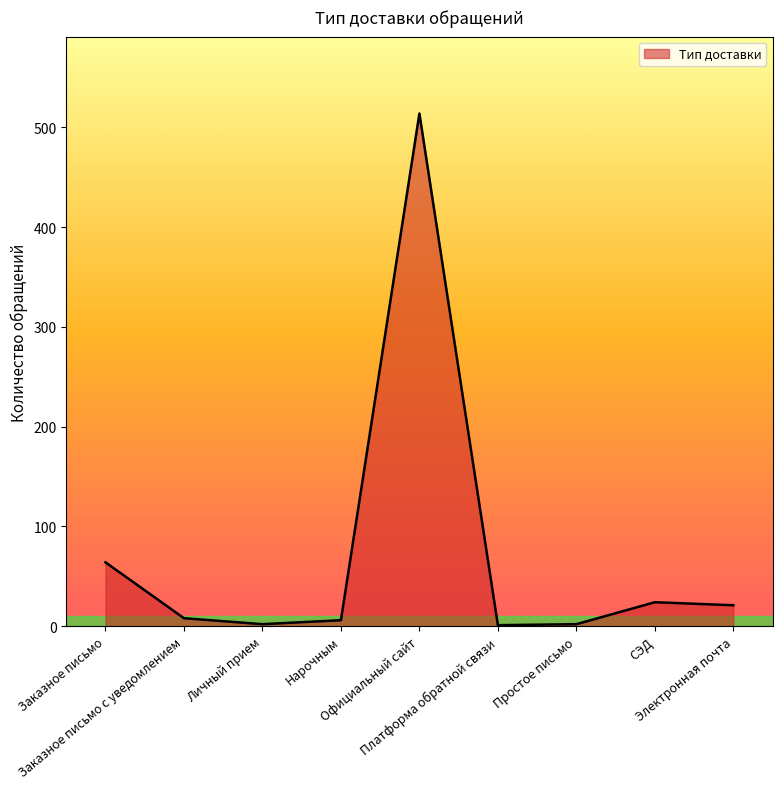

What is the maximum value shown in the chart?

514